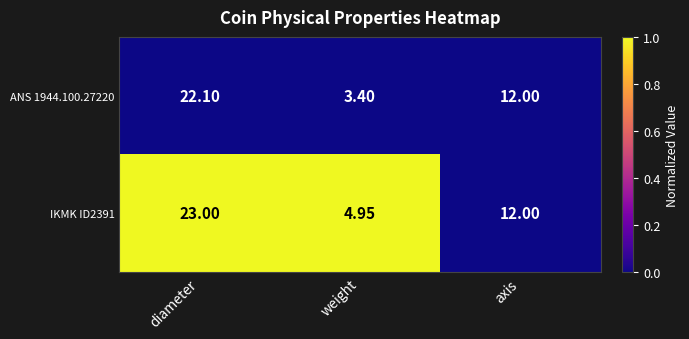

At which label is ANS 1944.100.27220 closest to 12?

axis